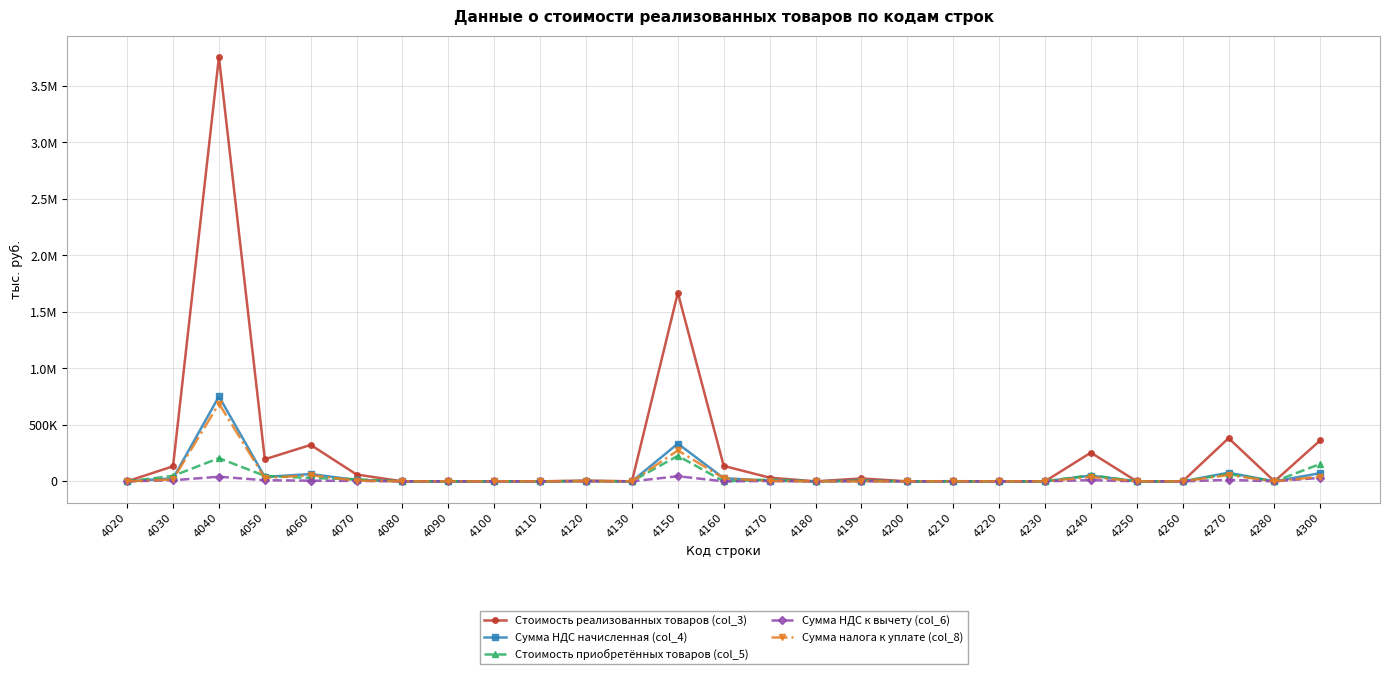

At how many categories does at least one series exceed 1089787?

2